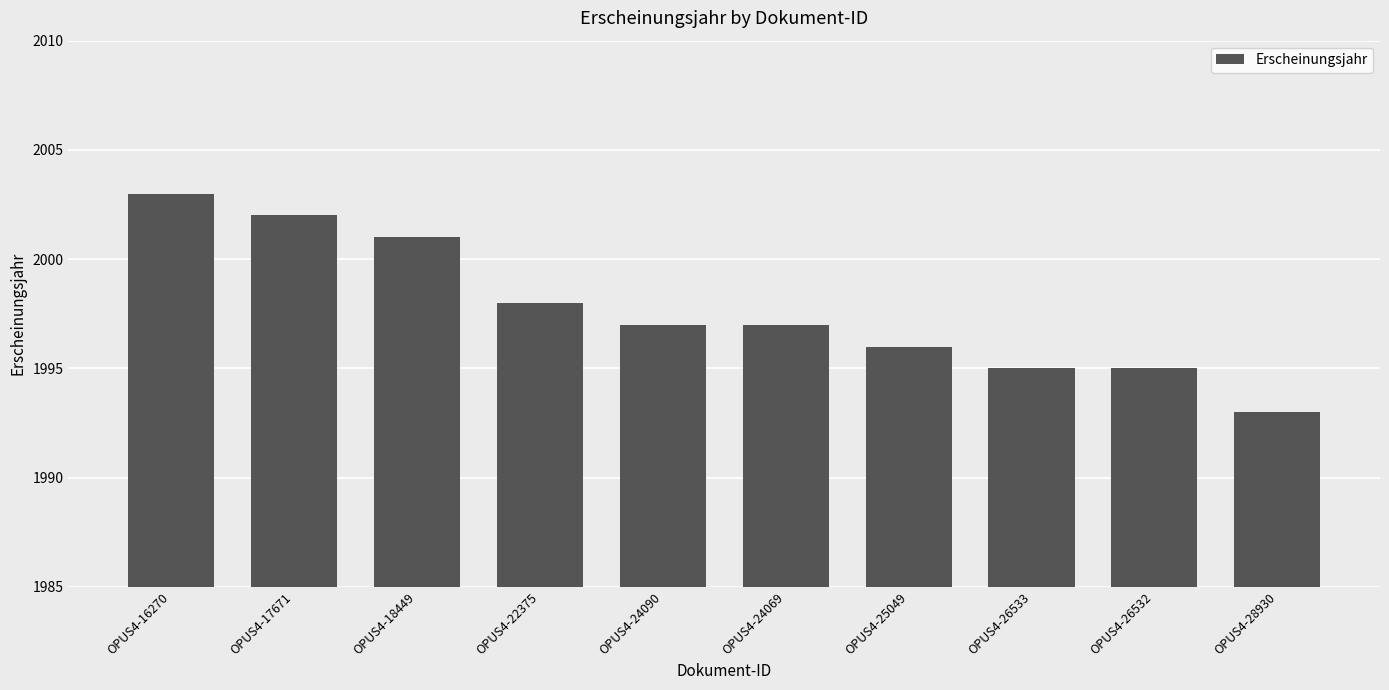

Reading left to right, what are all the values shown in this chart?

OPUS4-16270=2003	OPUS4-17671=2002	OPUS4-18449=2001	OPUS4-22375=1998	OPUS4-24090=1997	OPUS4-24069=1997	OPUS4-25049=1996	OPUS4-26533=1995	OPUS4-26532=1995	OPUS4-28930=1993